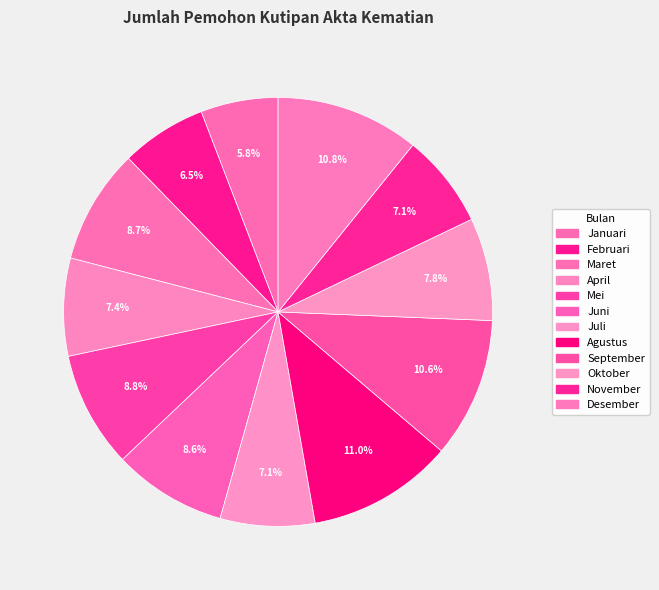

What is the largest slice in the pie chart?

Agustus